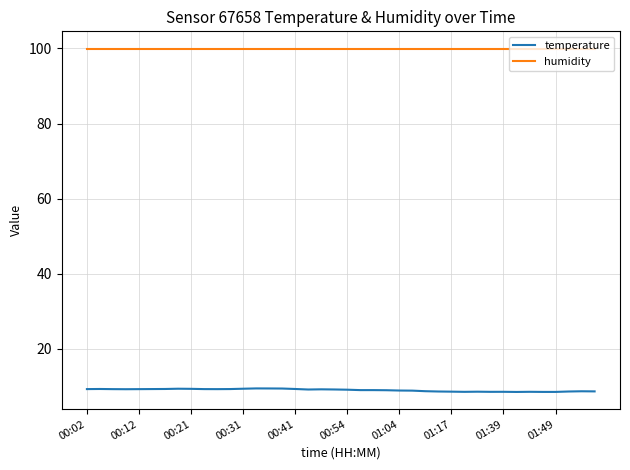

True or false: temperature and humidity cross at least once.

False